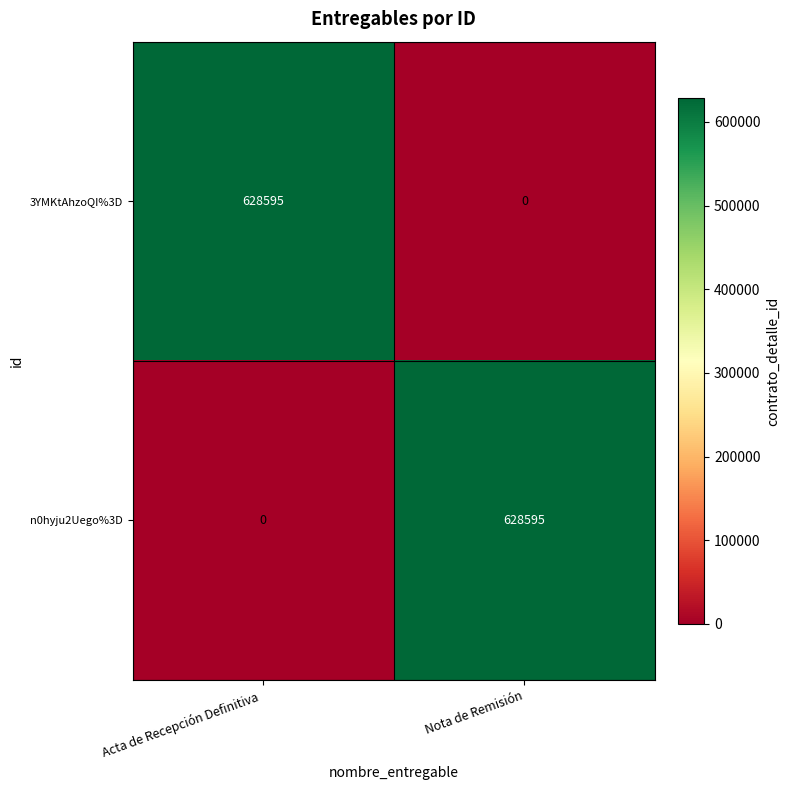

Where is 3YMKtAhzoQI%3D nearest to the value 314297?

Nota de Remisión